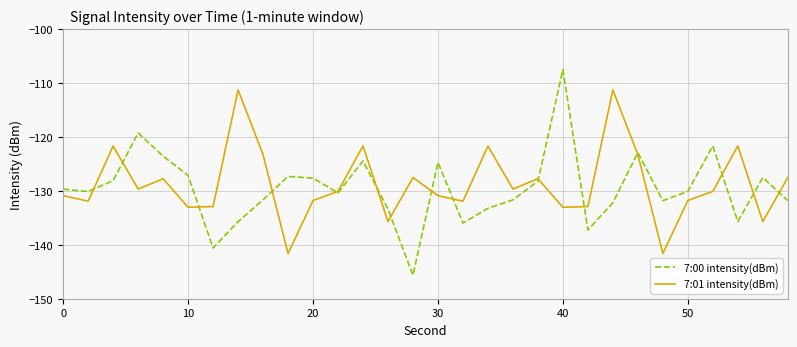

What is the difference between the maximum and minimum values in the 7:00 intensity(dBm) series?

38.2